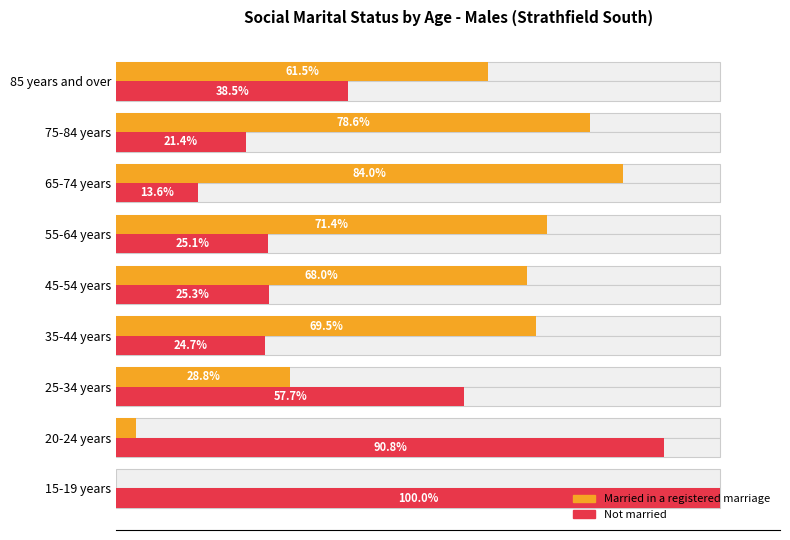

What position from the left is 45-54 years?

5